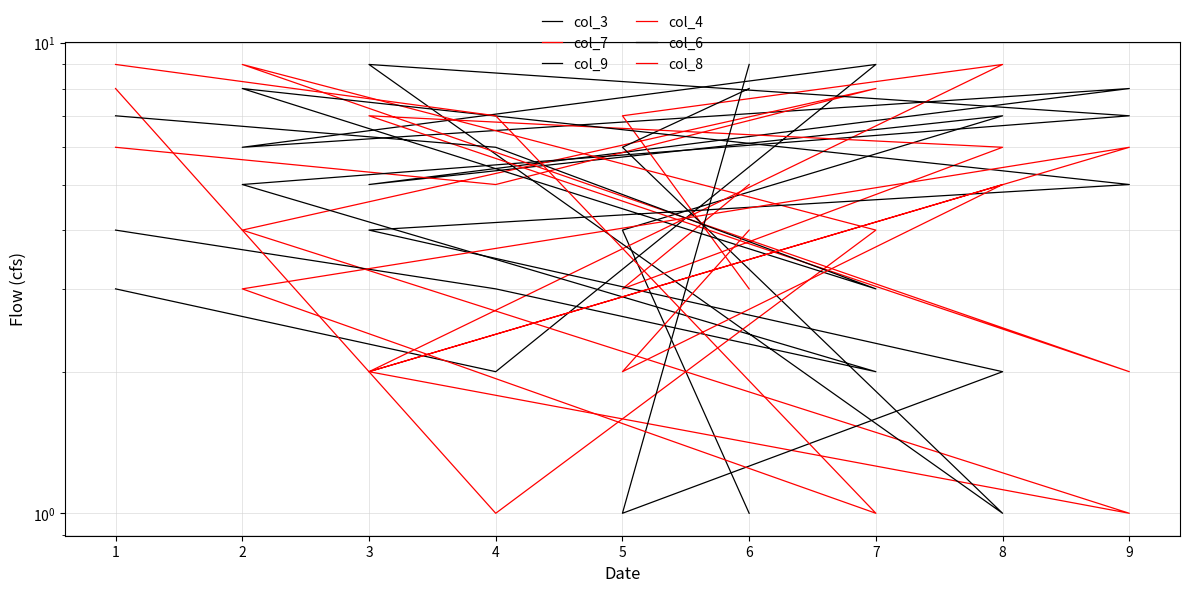

What is the value of the col_9 point at the 3rd from the left?

2